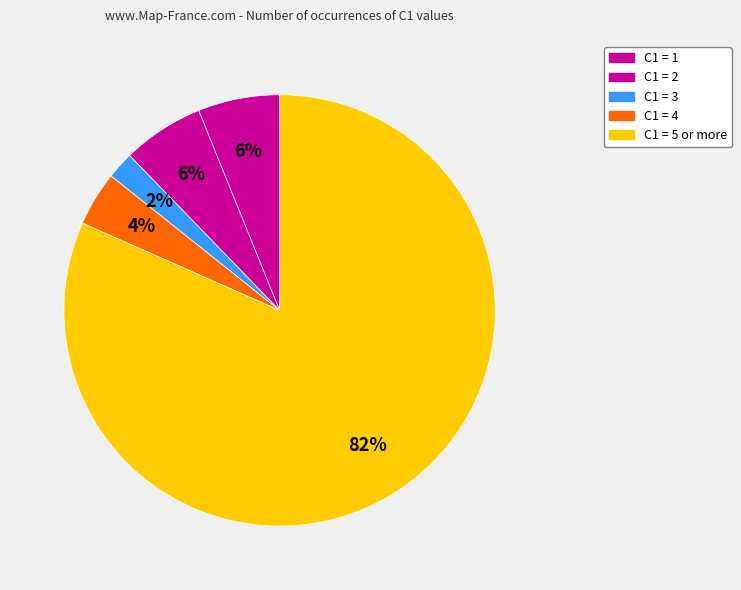

How many segments does this pie chart have?

5